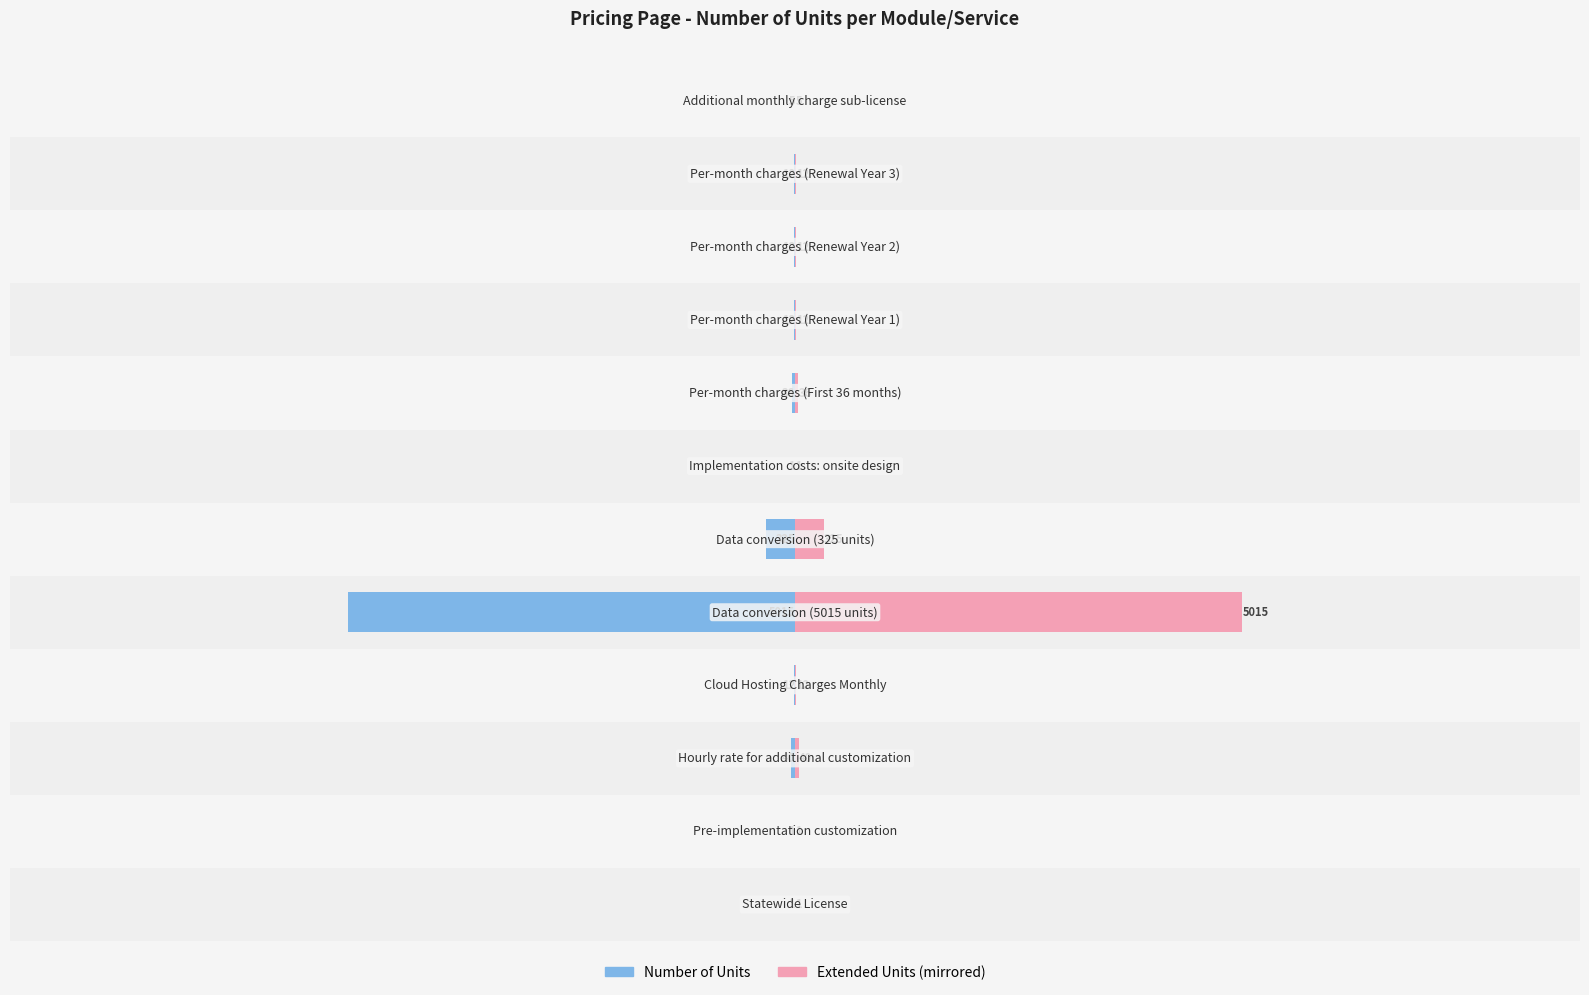

Reading left to right, list all the values displayed in this chart.

Number of Units: 0=-1	1=-1	2=-40	3=-12	4=-5015	5=-325	6=-1	7=-36	8=-12	9=-12	10=-12	11=-5
Extended Cost (units proxy): 0=1	1=1	2=40	3=12	4=5015	5=325	6=1	7=36	8=12	9=12	10=12	11=5